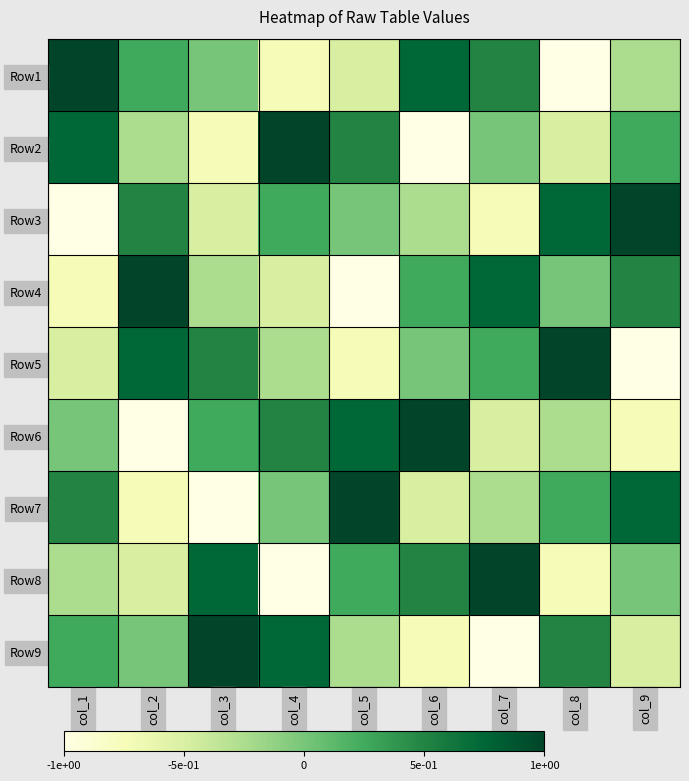

Reading left to right, transcribe all the data shown in this chart.

Row1: col_1=1.0	col_2=0.2	col_3=0.0	col_4=-0.8	col_5=-0.5	col_6=0.8	col_7=0.5	col_8=-1.0	col_9=-0.2
Row2: col_1=0.8	col_2=-0.2	col_3=-0.8	col_4=1.0	col_5=0.5	col_6=-1.0	col_7=0.0	col_8=-0.5	col_9=0.2
Row3: col_1=-1.0	col_2=0.5	col_3=-0.5	col_4=0.2	col_5=0.0	col_6=-0.2	col_7=-0.8	col_8=0.8	col_9=1.0
Row4: col_1=-0.8	col_2=1.0	col_3=-0.2	col_4=-0.5	col_5=-1.0	col_6=0.2	col_7=0.8	col_8=0.0	col_9=0.5
Row5: col_1=-0.5	col_2=0.8	col_3=0.5	col_4=-0.2	col_5=-0.8	col_6=0.0	col_7=0.2	col_8=1.0	col_9=-1.0
Row6: col_1=0.0	col_2=-1.0	col_3=0.2	col_4=0.5	col_5=0.8	col_6=1.0	col_7=-0.5	col_8=-0.2	col_9=-0.8
Row7: col_1=0.5	col_2=-0.8	col_3=-1.0	col_4=0.0	col_5=1.0	col_6=-0.5	col_7=-0.2	col_8=0.2	col_9=0.8
Row8: col_1=-0.2	col_2=-0.5	col_3=0.8	col_4=-1.0	col_5=0.2	col_6=0.5	col_7=1.0	col_8=-0.8	col_9=0.0
Row9: col_1=0.2	col_2=0.0	col_3=1.0	col_4=0.8	col_5=-0.2	col_6=-0.8	col_7=-1.0	col_8=0.5	col_9=-0.5